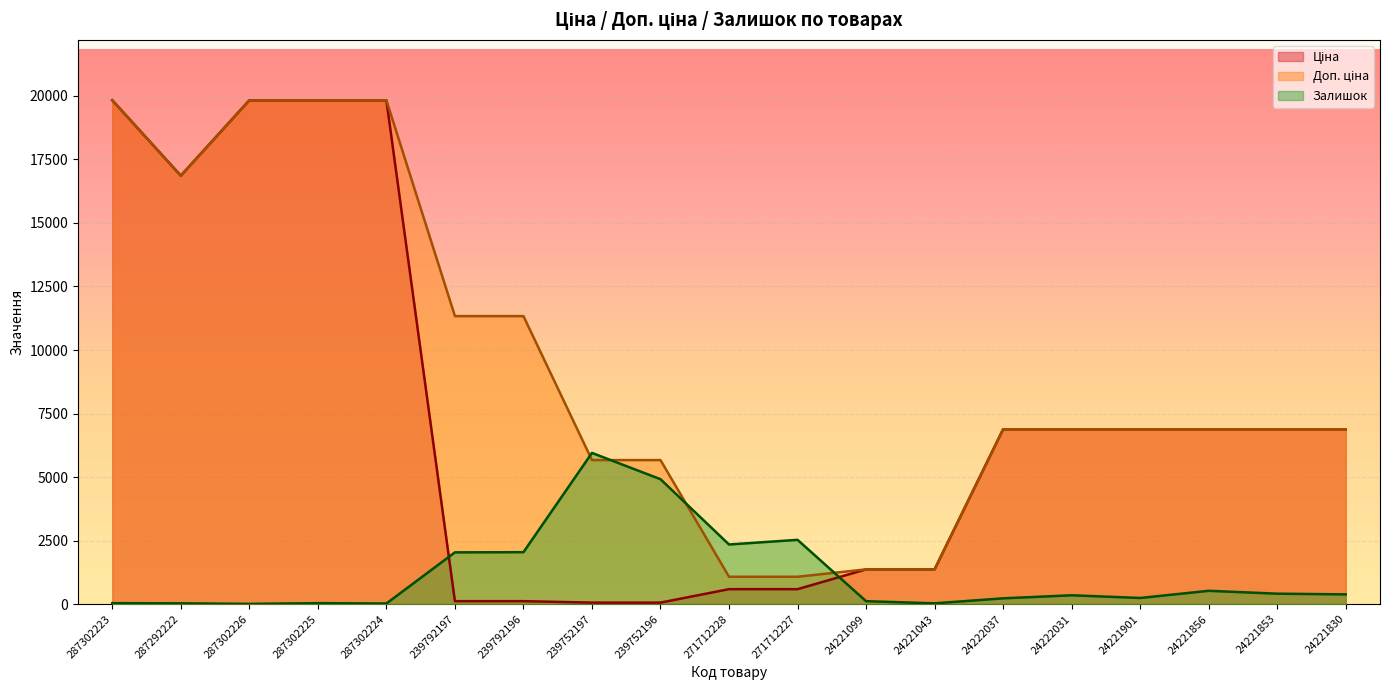

What are all the series names shown in the legend?

Ціна, Доп. ціна, Залишок